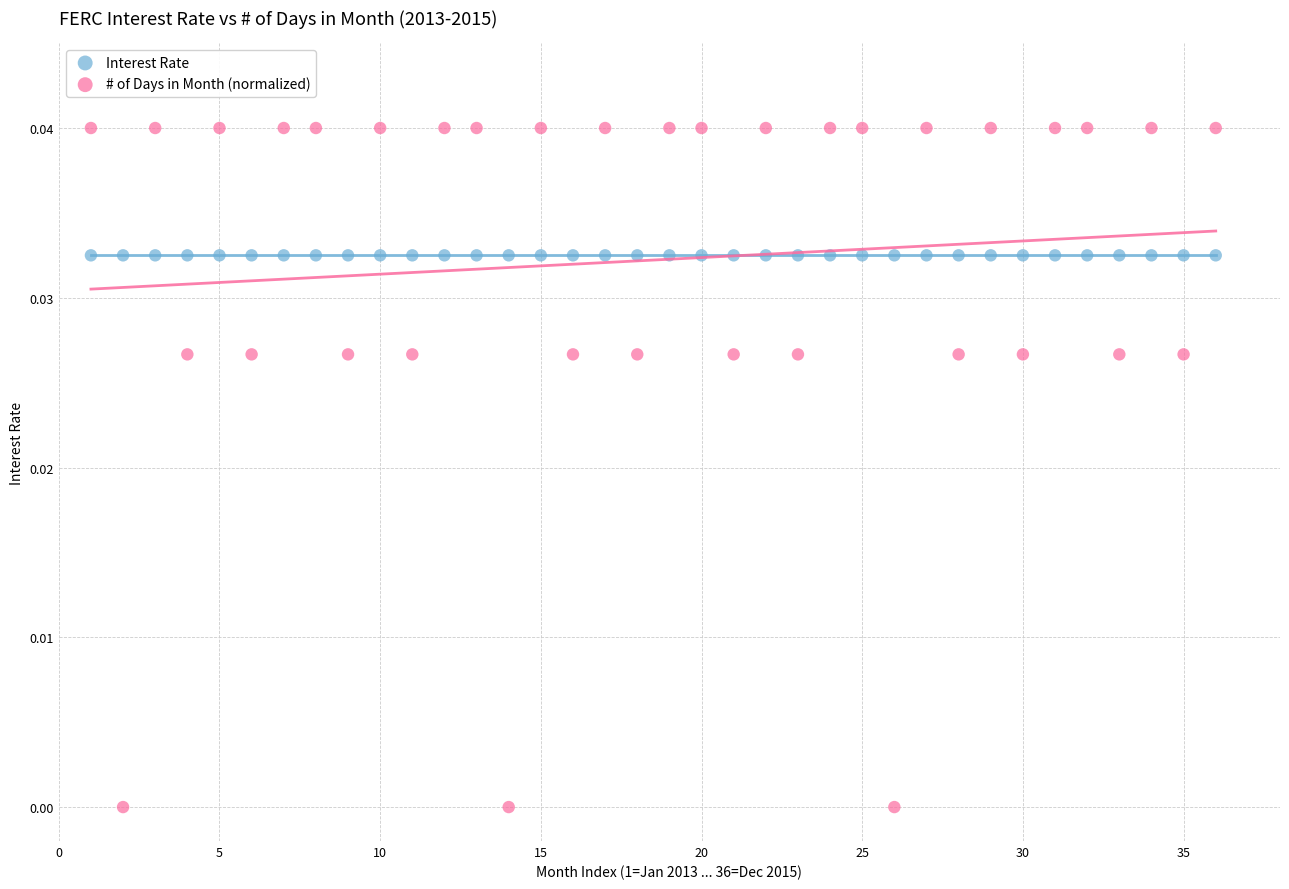

Which series contains the highest Y value?

# of Days in Month (normalized)